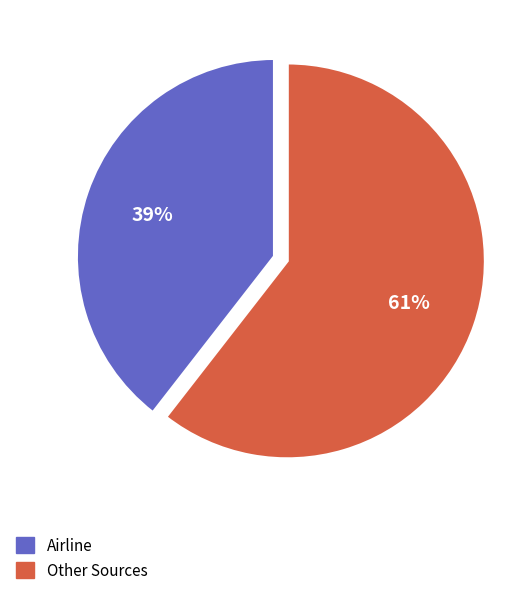

To the nearest percent, what is the average slice percentage?

50%